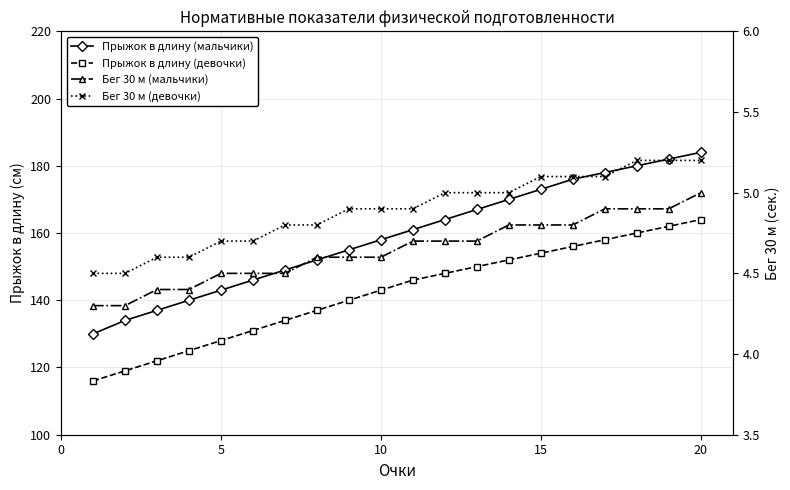

Is this an area chart (filled region under the line)?

No